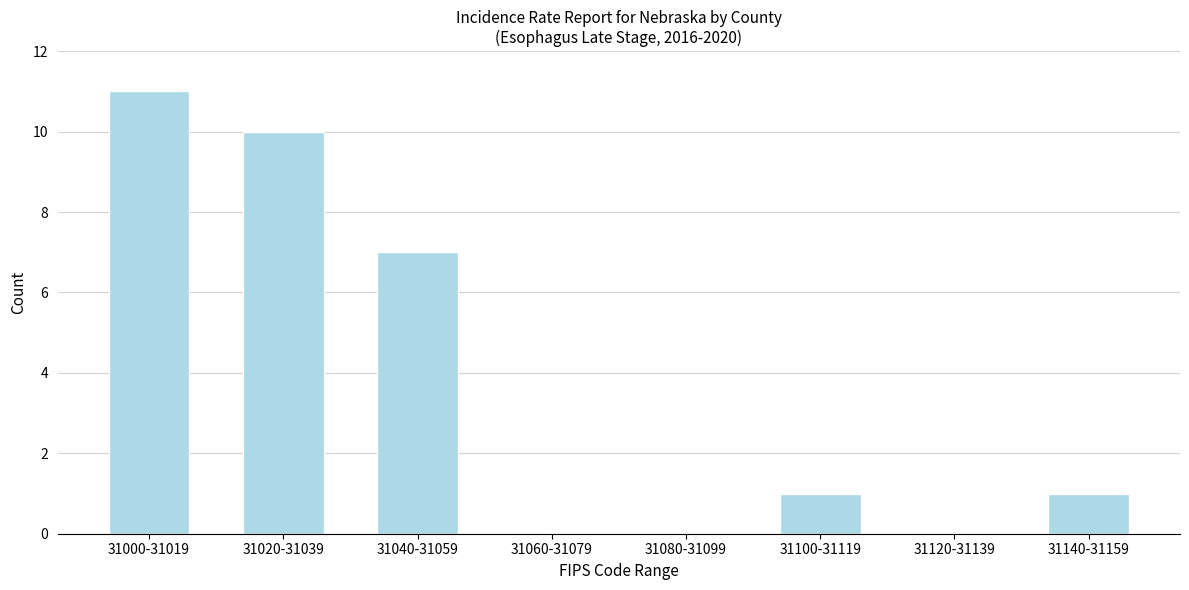

Reading left to right, extract all data points from this chart.

31000-31019=11	31020-31039=10	31040-31059=7	31060-31079=0	31080-31099=0	31100-31119=1	31120-31139=0	31140-31159=1